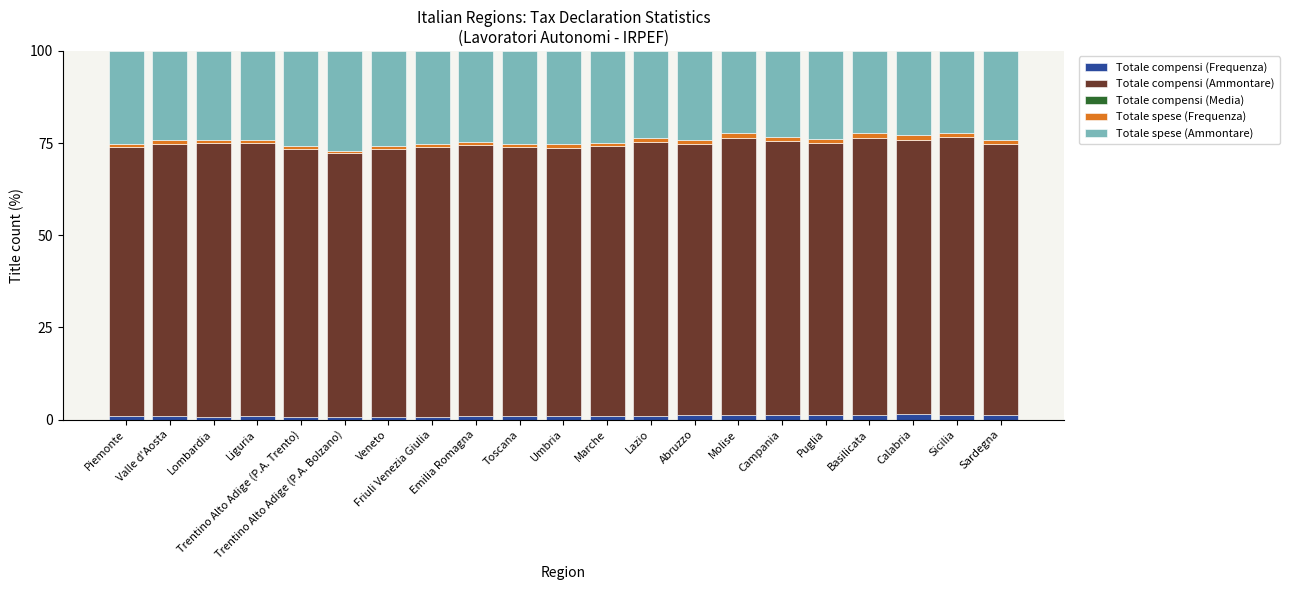

Are the bars horizontal?

No